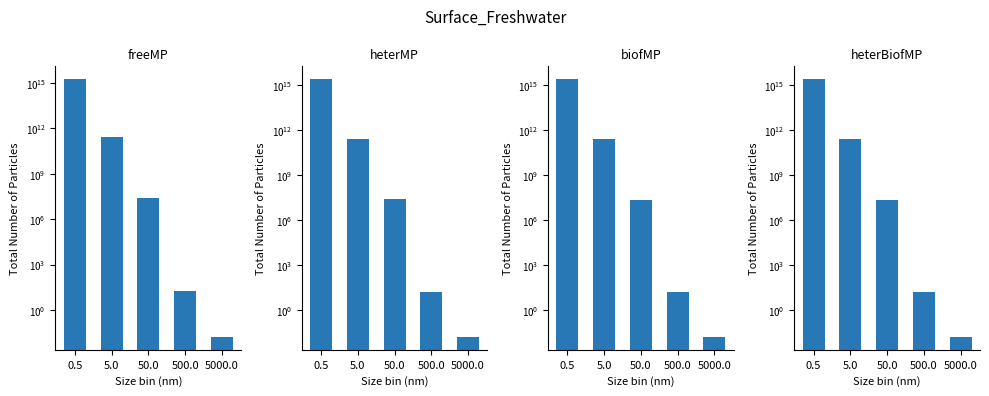

What is the difference between the highest and lowest values at 5.0?

17227071521.3